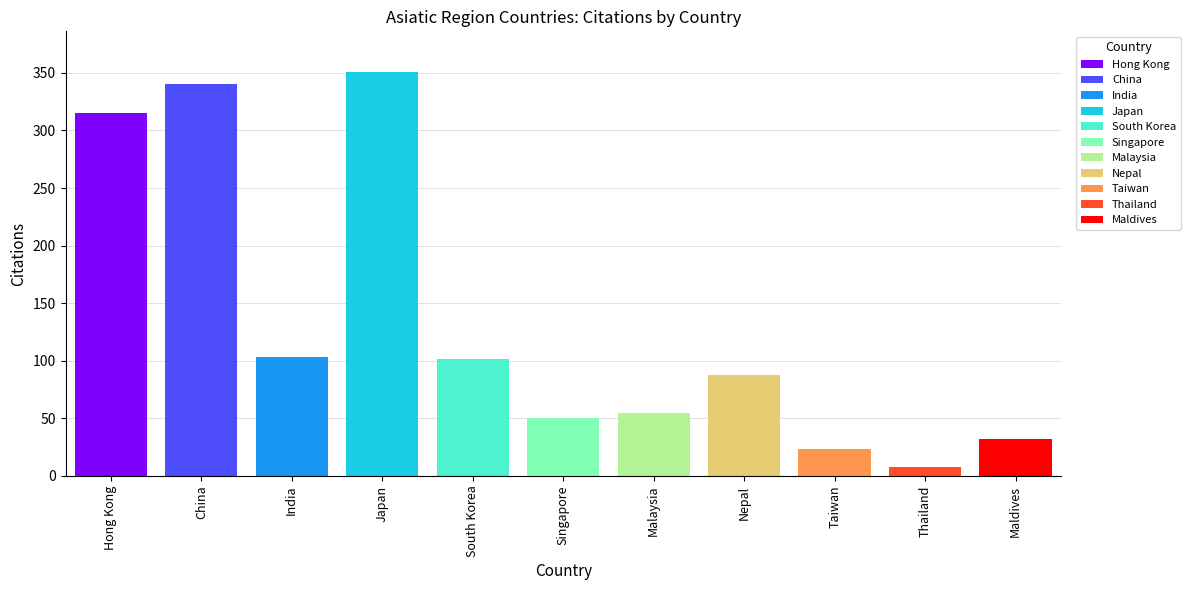

What is the difference between the highest and lowest values at Maldives?

32.0